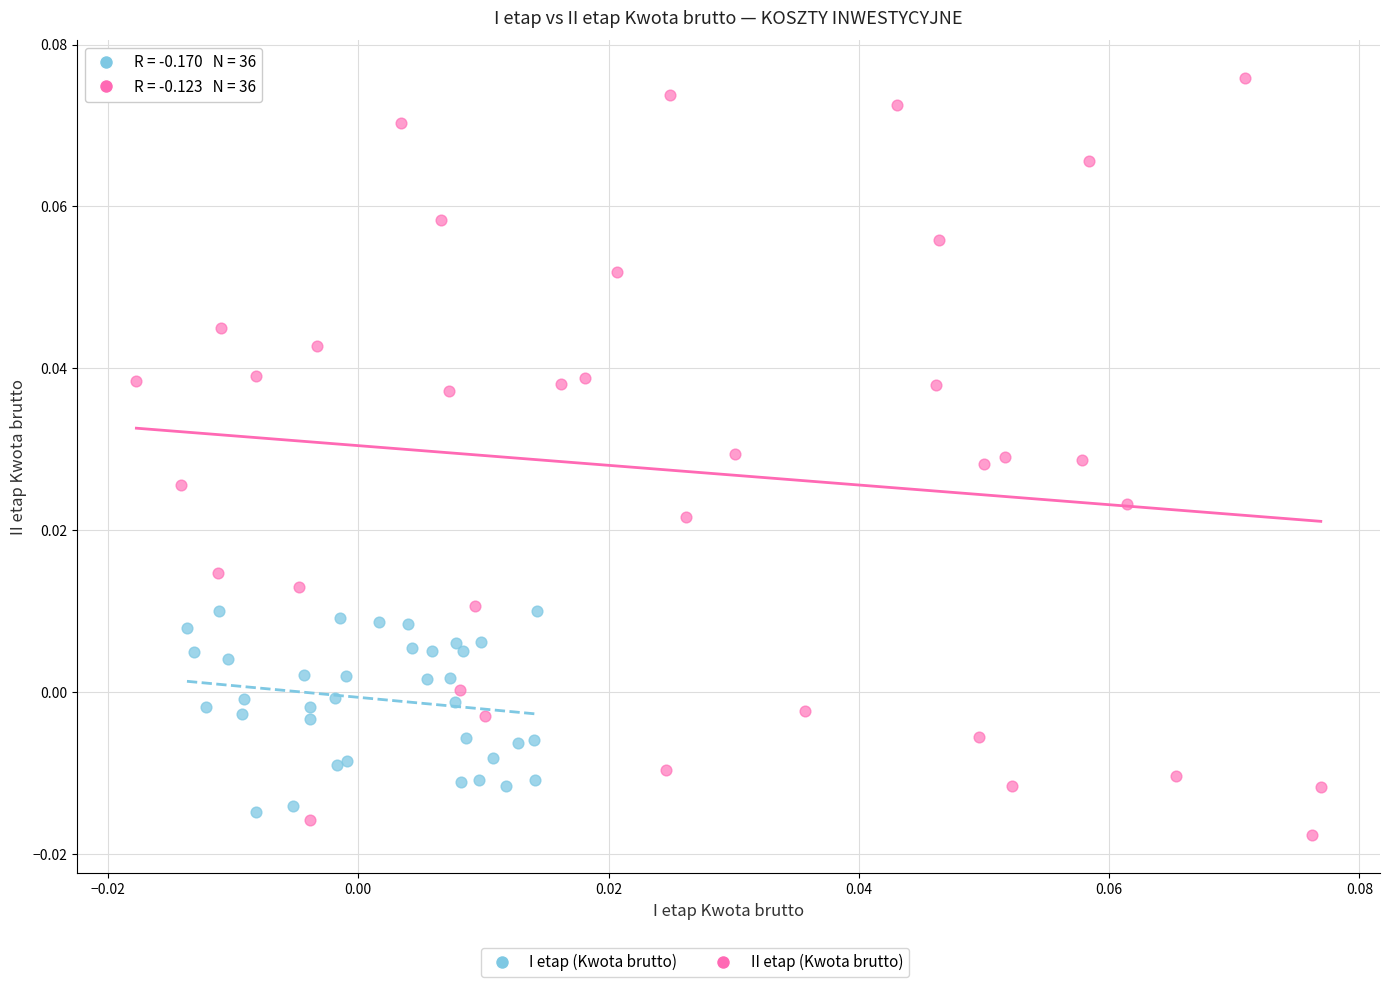

Which series contains the lowest Y value?

II etap (Kwota brutto)